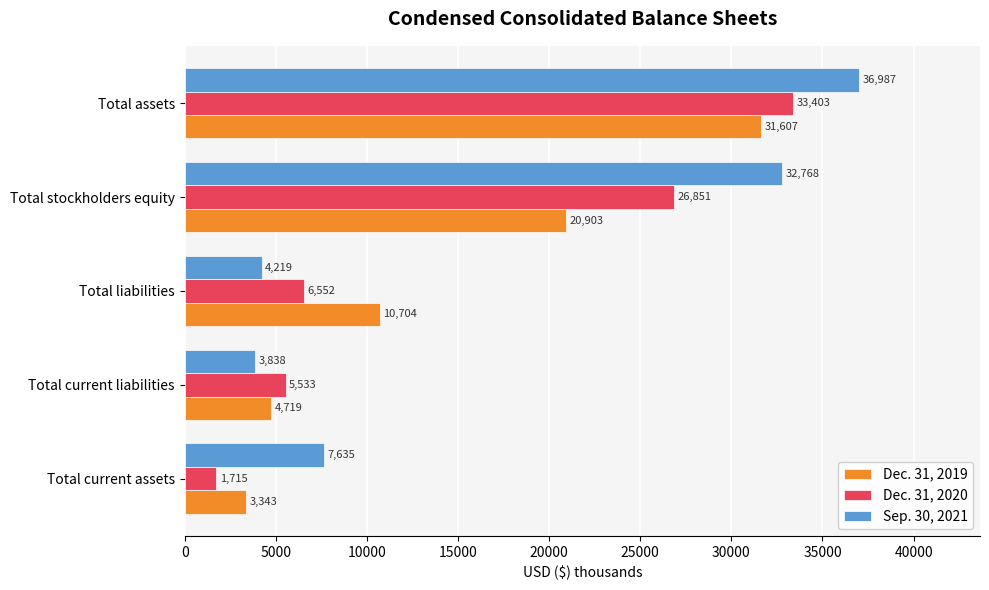

Which series has the largest range (max minus min)?

Sep. 30, 2021